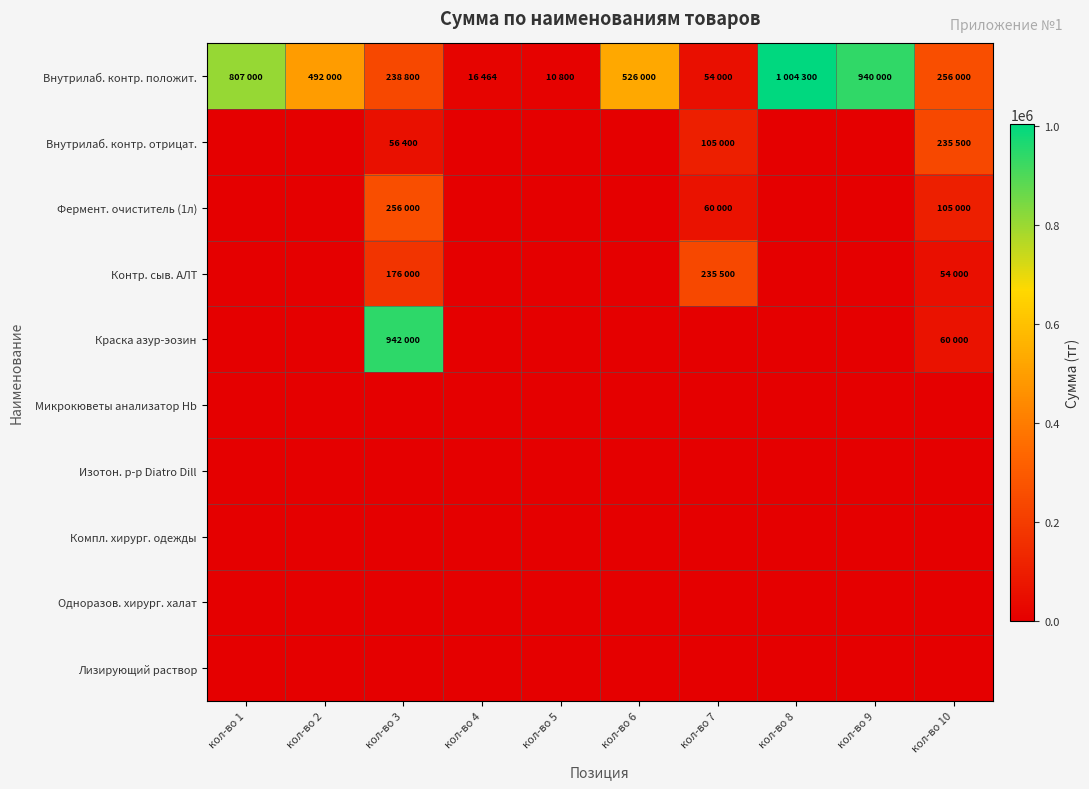

Between кол-во 6 and кол-во 9, which series saw the biggest shift?

Внутрилаб. контр. положит.